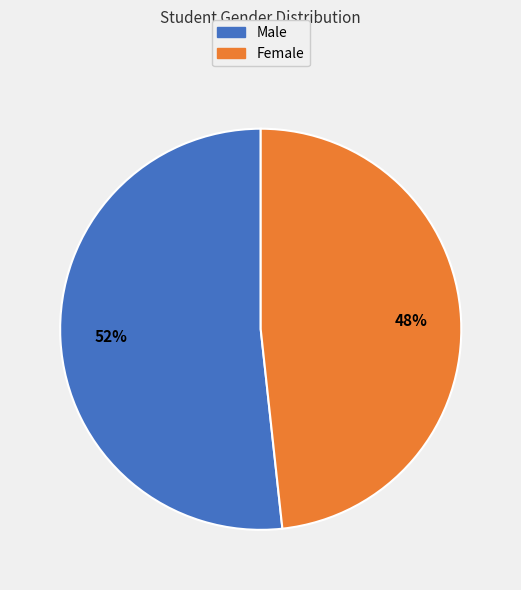

True or false: Female accounts for 63% of the total.

False